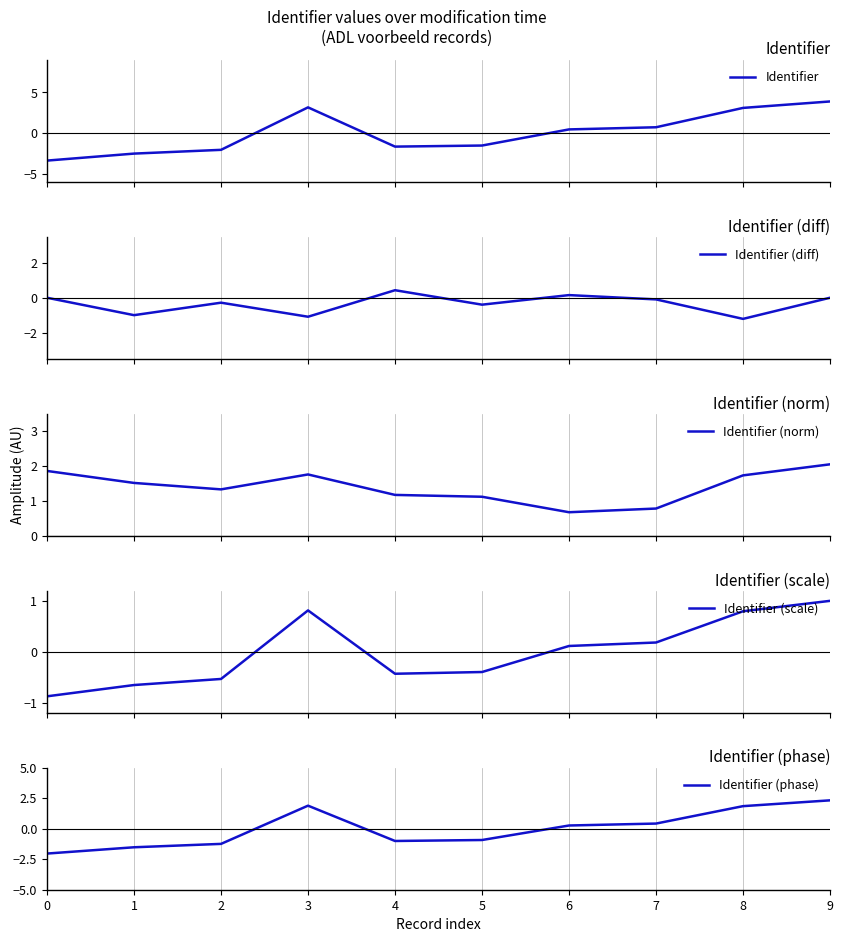

Which series has the widest spread of values?

Identifier